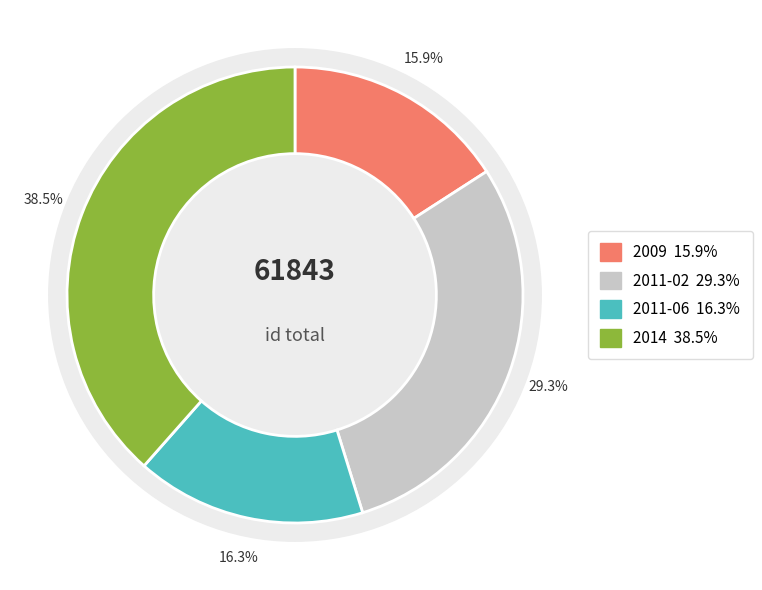

Count the number of slices in the pie.

4